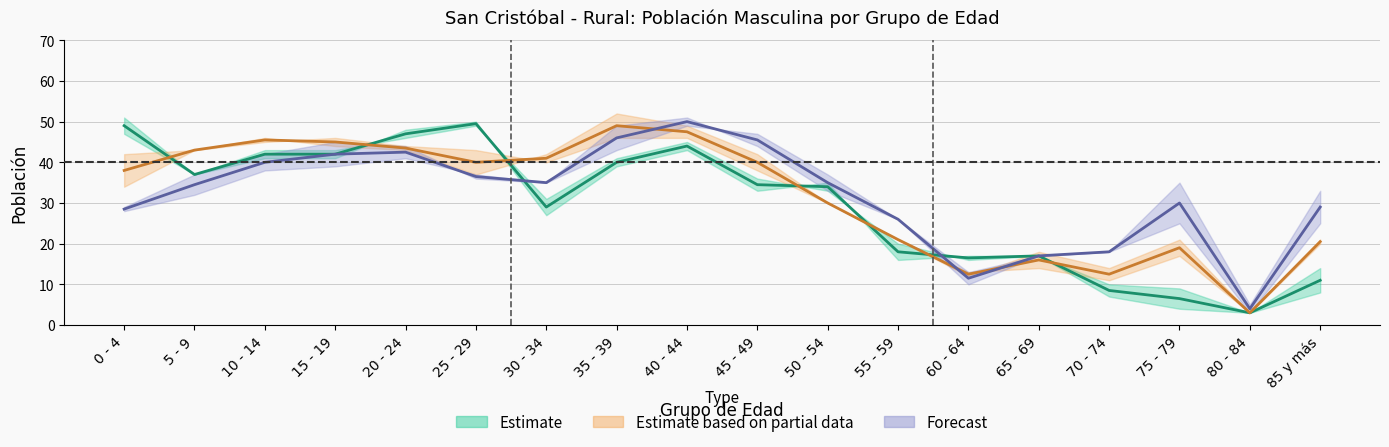

True or false: 2020 has more than 1 interior local peaks.

True